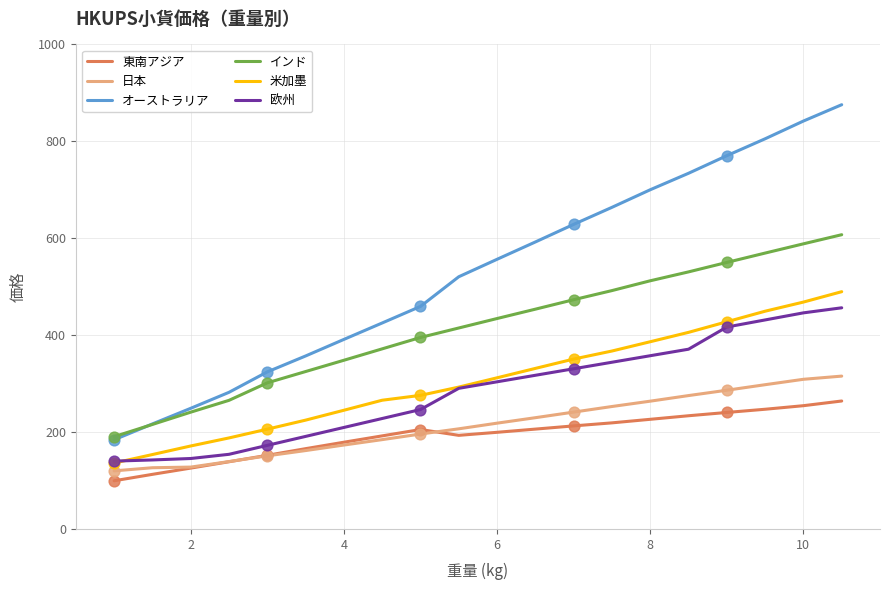

Which series has the widest spread of values?

オーストラリア